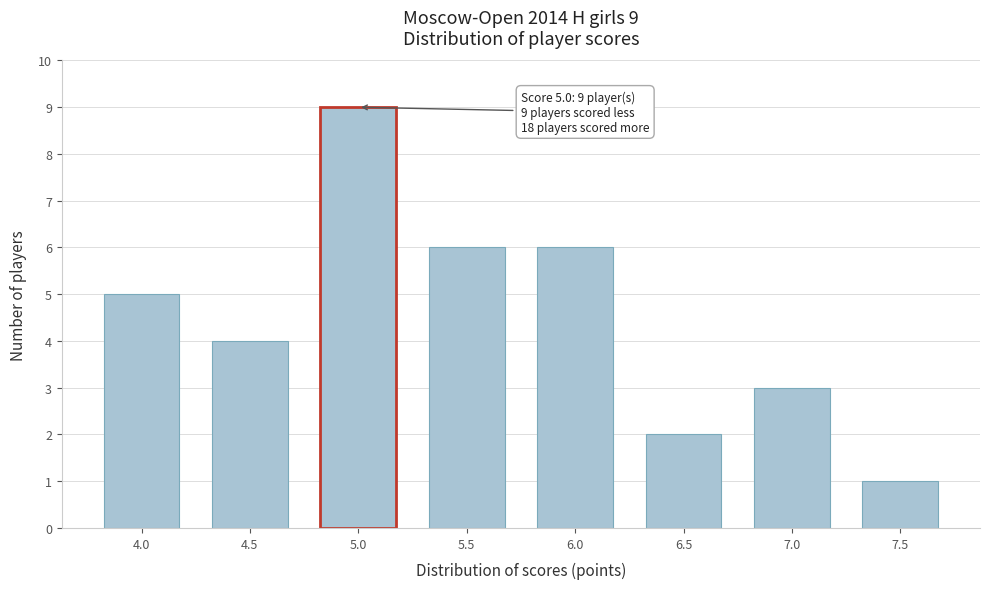

Reading right to left, list all the values displayed in this chart.

7.5=1	7.0=3	6.5=2	6.0=6	5.5=6	5.0=9	4.5=4	4.0=5